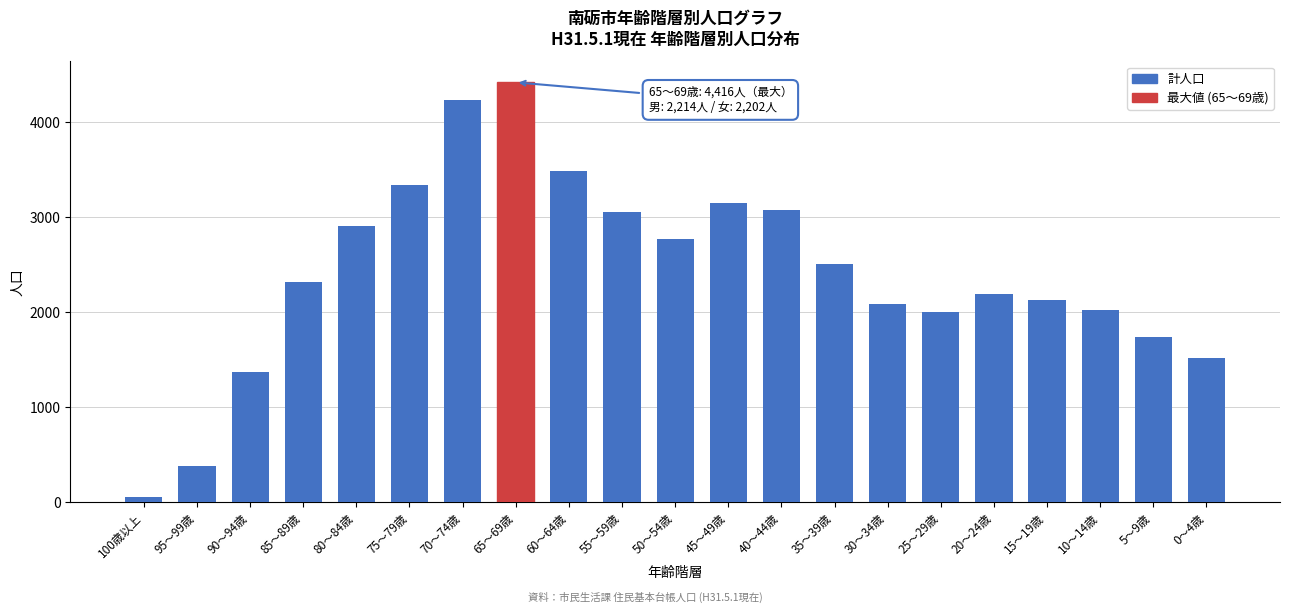

Reading left to right, transcribe all the data shown in this chart.

100歳以上=62	95～99歳=386	90～94歳=1375	85～89歳=2318	80～84歳=2911	75～79歳=3341	70～74歳=4235	65～69歳=4416	60～64歳=3485	55～59歳=3048	50～54歳=2773	45～49歳=3152	40～44歳=3077	35～39歳=2511	30～34歳=2088	25～29歳=1999	20～24歳=2195	15～19歳=2129	10～14歳=2019	5～9歳=1734	0～4歳=1523